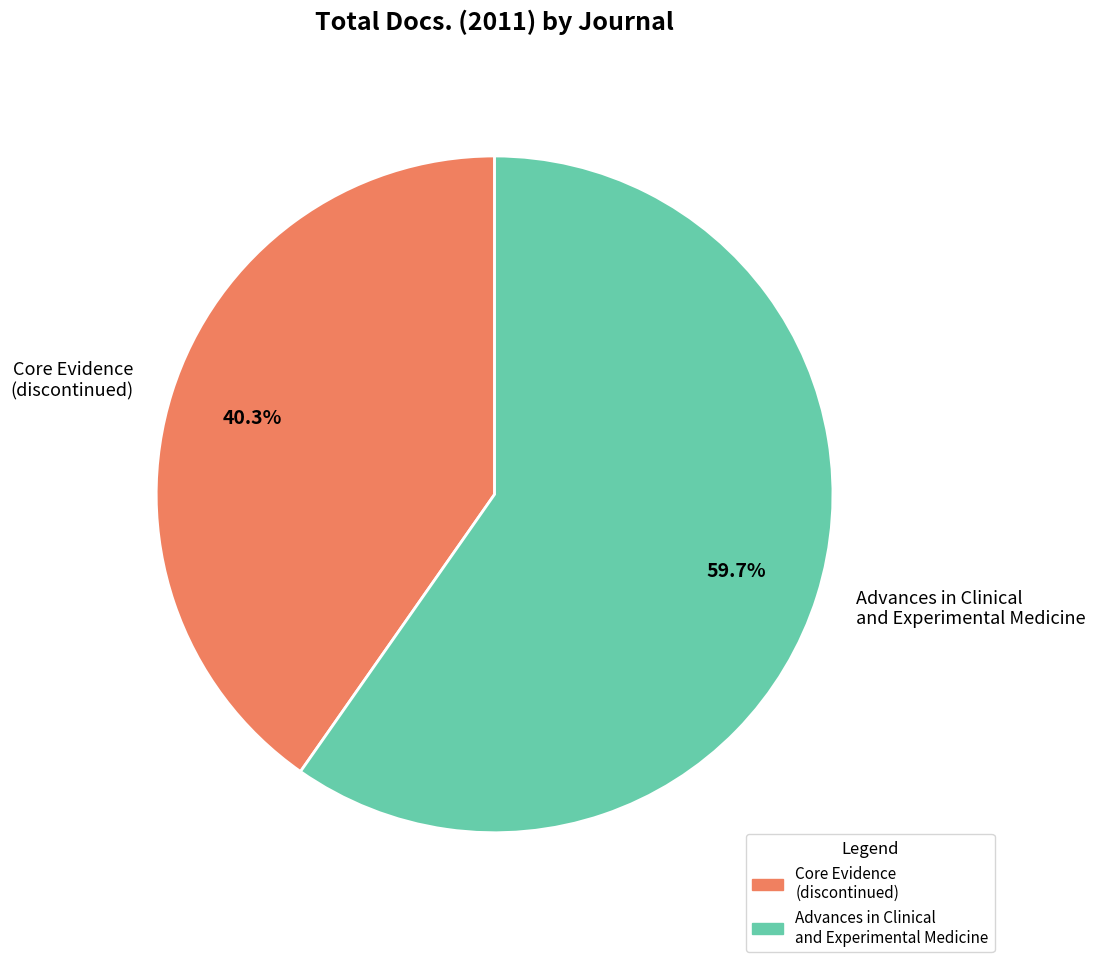

How many slices are in this pie chart?

2